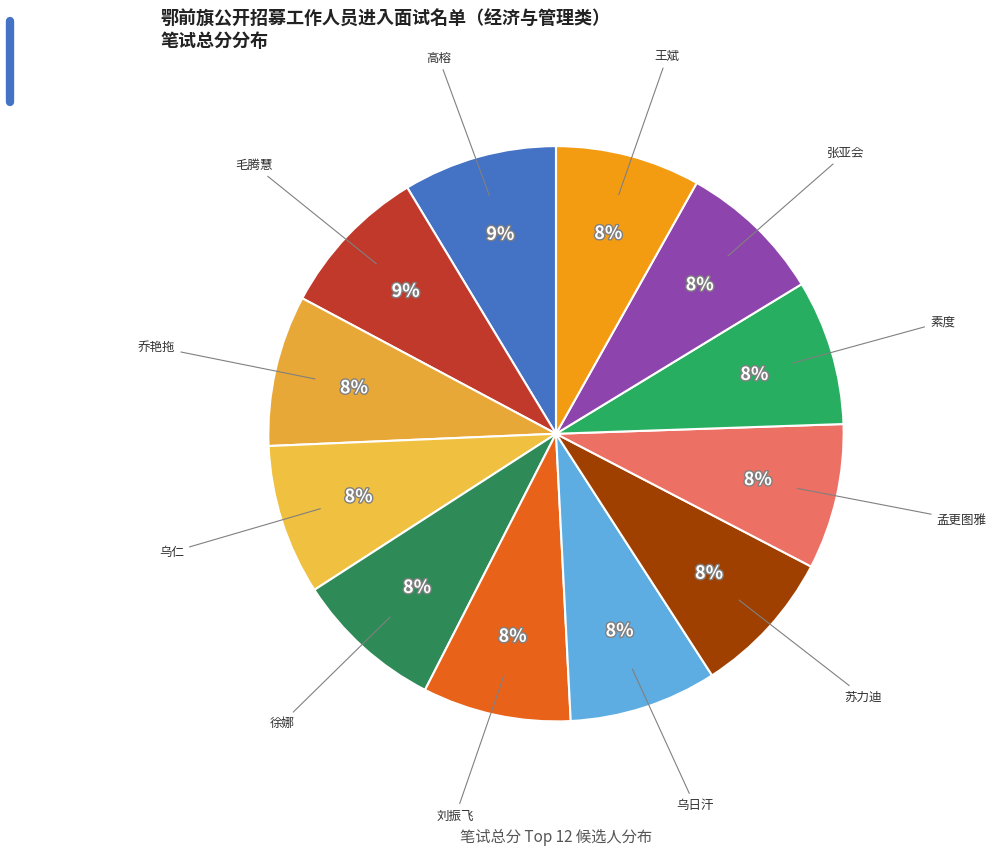

How many slices are in this pie chart?

12